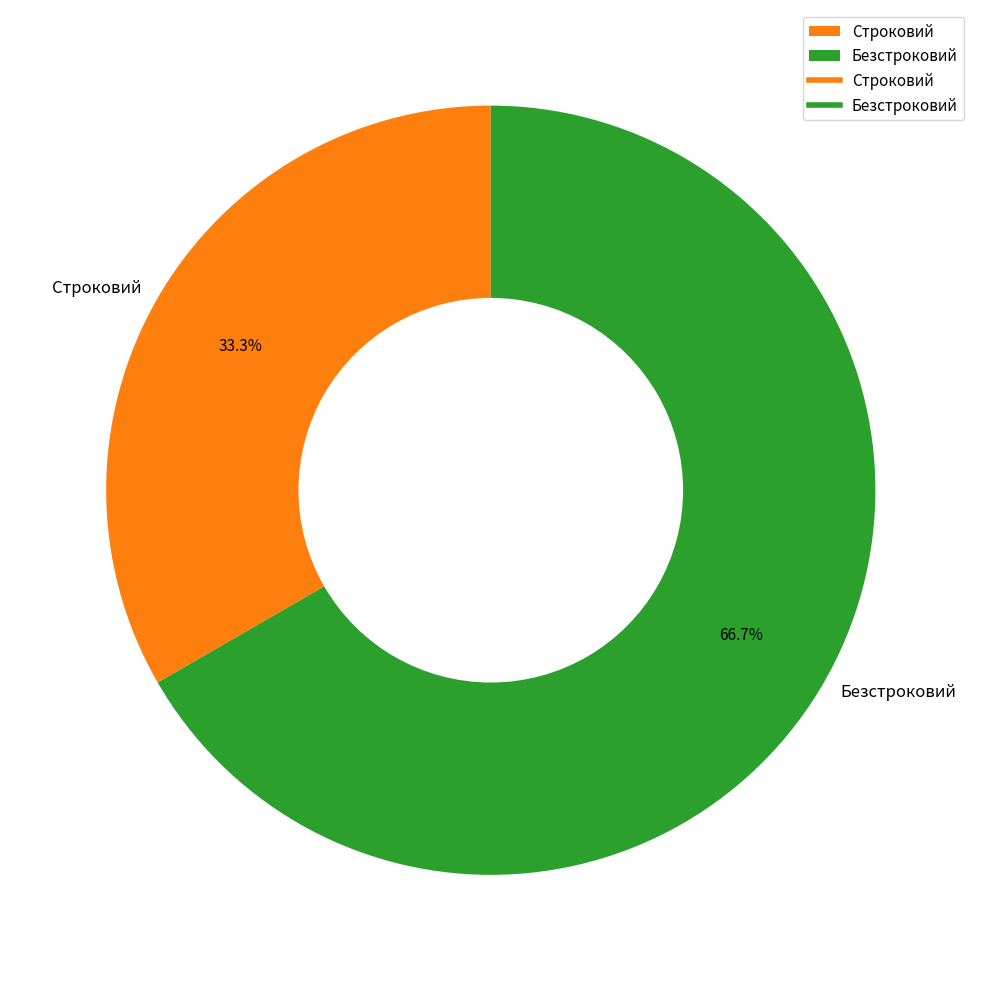

Which category accounts for the majority?

Безстроковий